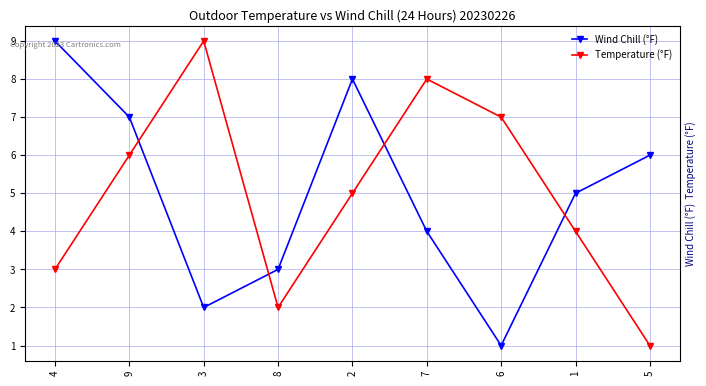

List the labels in order of Wind Chill (°F) value, smallest first.

6, 3, 8, 7, 1, 5, 9, 2, 4